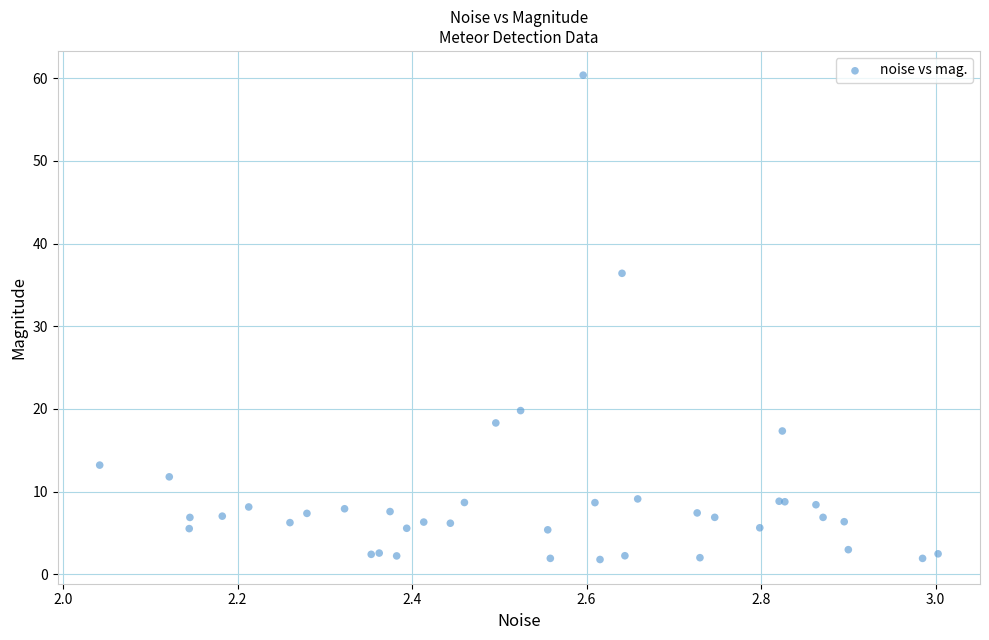

What Y value in the scatter plot is closest to 31?

36.4